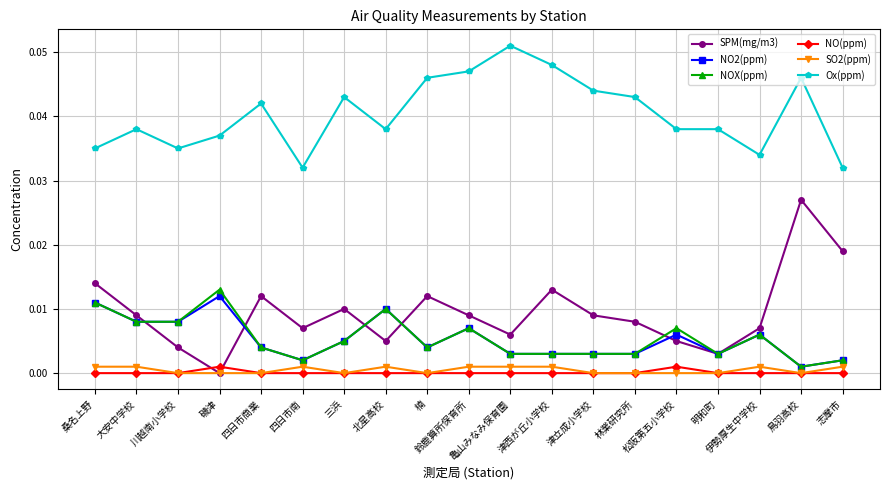

True or false: NOX(ppm) and Ox(ppm) cross at least once.

False